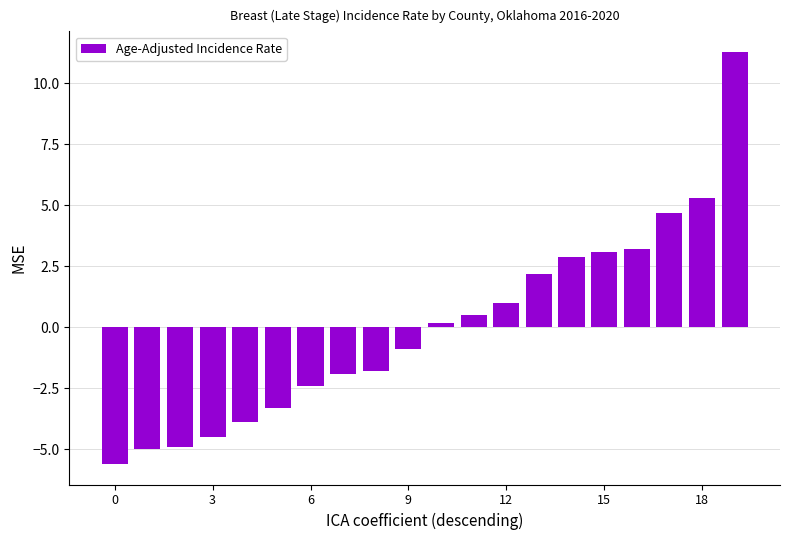

Reading right to left, list all the values displayed in this chart.

11.3	5.3	4.7	3.2	3.1	2.9	2.2	1.0	0.5	0.2	-0.9	-1.8	-1.9	-2.4	-3.3	-3.9	-4.5	-4.9	-5.0	-5.6